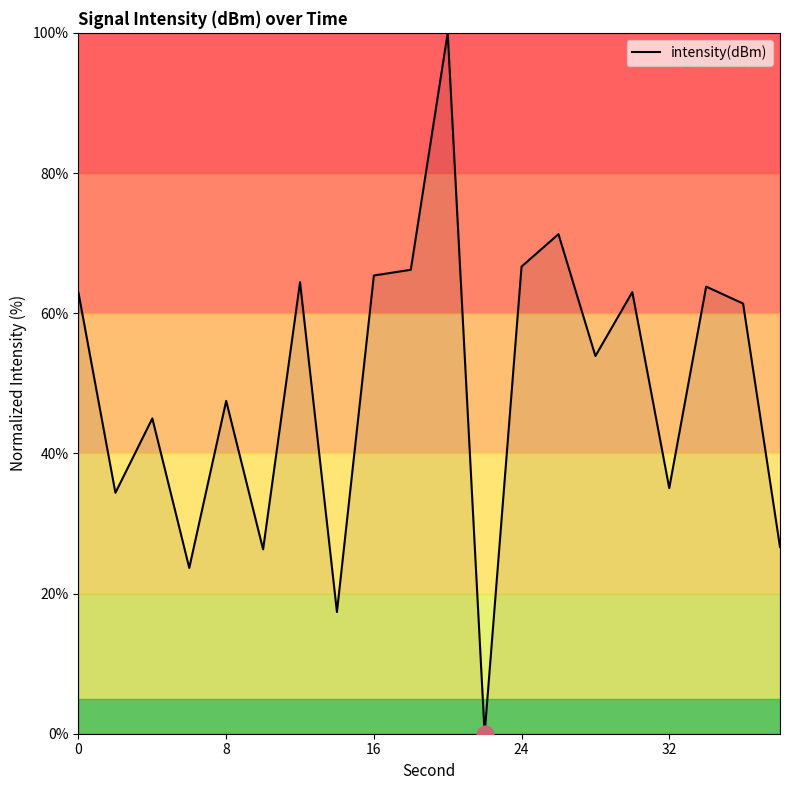

True or false: there are more than 1 points higher than both neighbors.

True